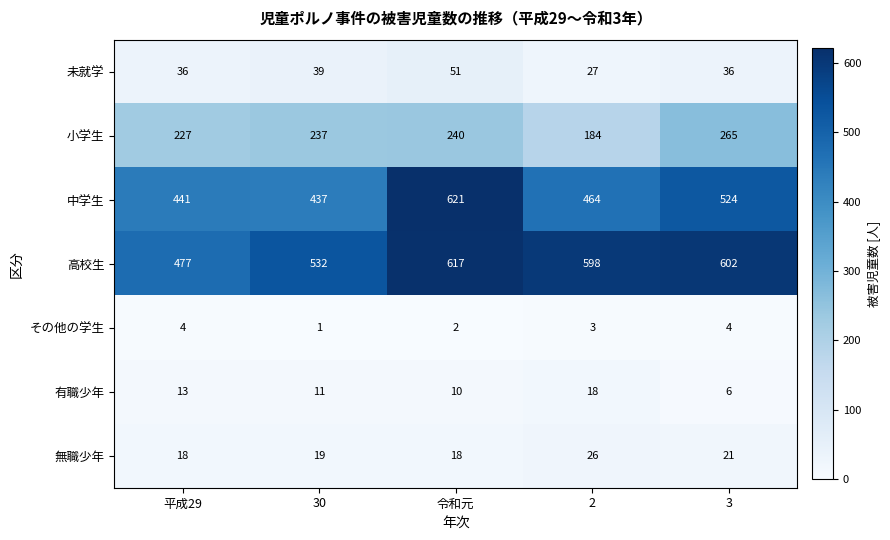

Count the number of data series in this chart.

7